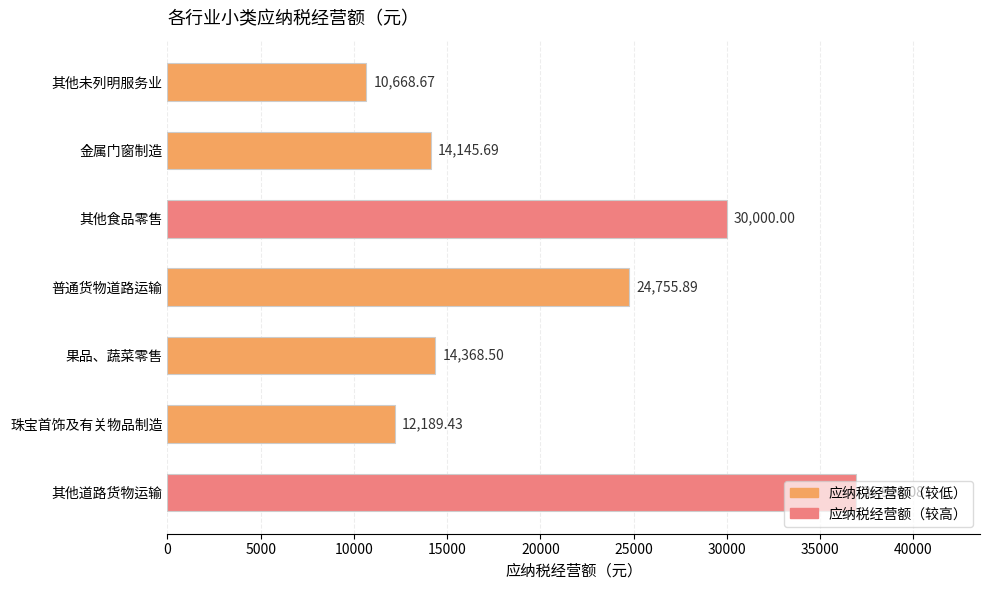

Where is the data nearest to the value 23798?

普通货物道路运输